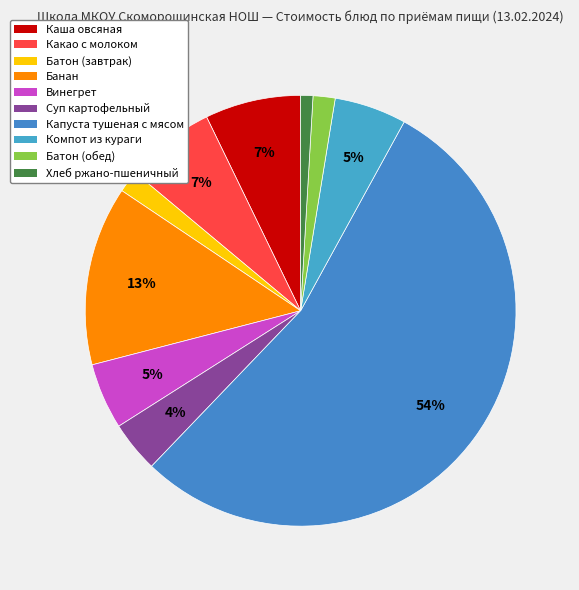

Approximately how many times larger is the value at Винегрет compared to Компот из кураги?

0.9